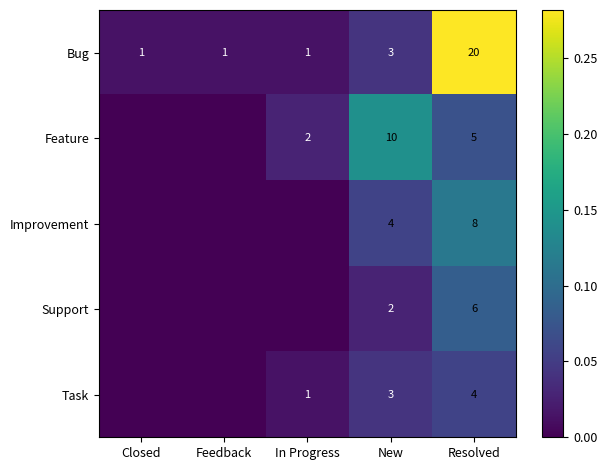

The Improvement series shows 12 at Resolved. True or false?

False